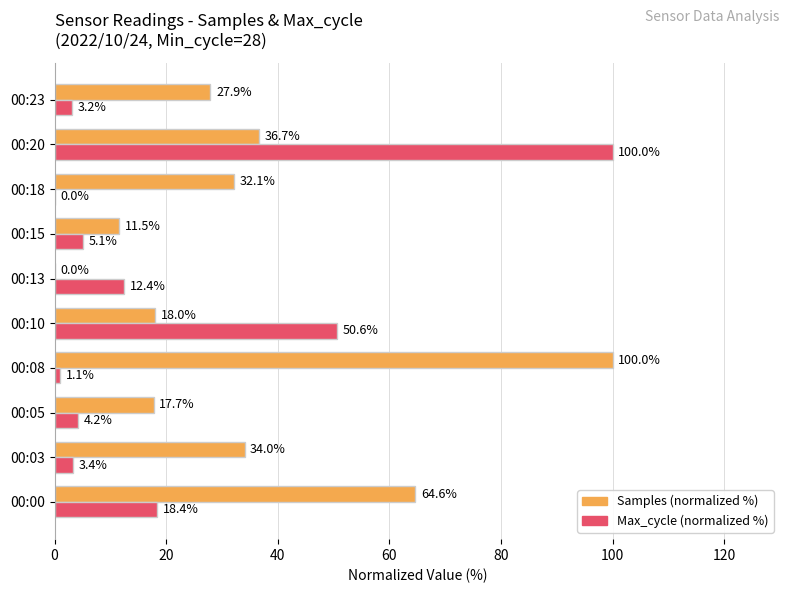

What is the maximum value for Max_cycle (normalized %)?

100.0